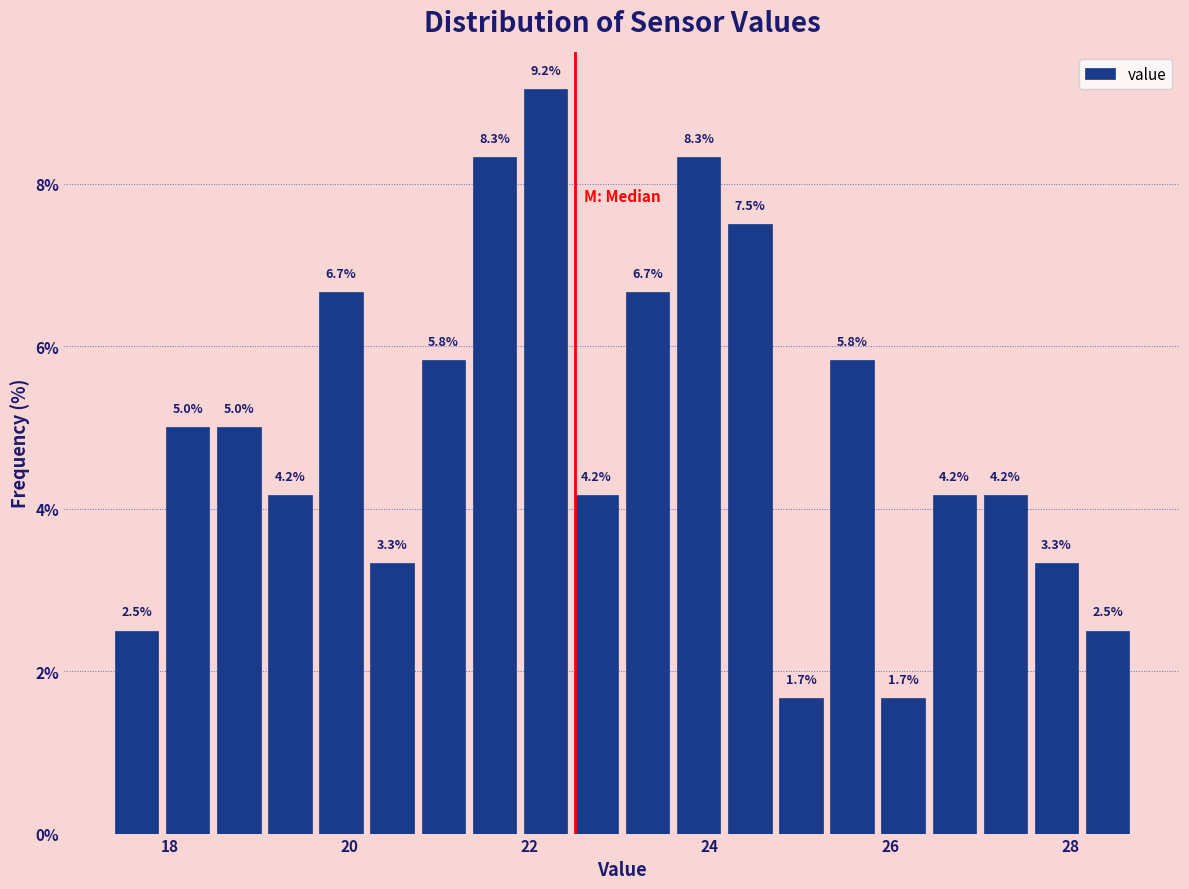

Read against the x-axis, roughly where is the centre of the tallest bar?

22.2